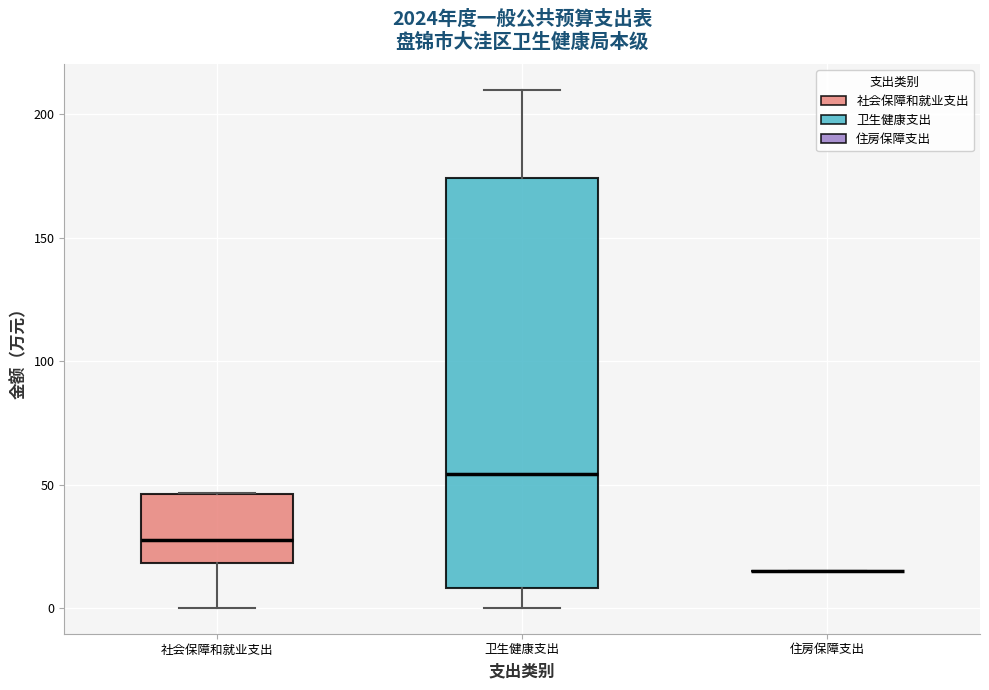

Reading left to right, read every box against the y-axis: the position of its median line, the range the box covers, and the ends of its whiskers. The values are not printed on the chart, so give them approximately, as read against the axis.

社会保障和就业支出: median 30, box 20 to 45, whiskers 0 to 45
卫生健康支出: median 55, box 10 to 175, whiskers 0 to 210
住房保障支出: box collapsed to a line at 15, whiskers 15 to 15